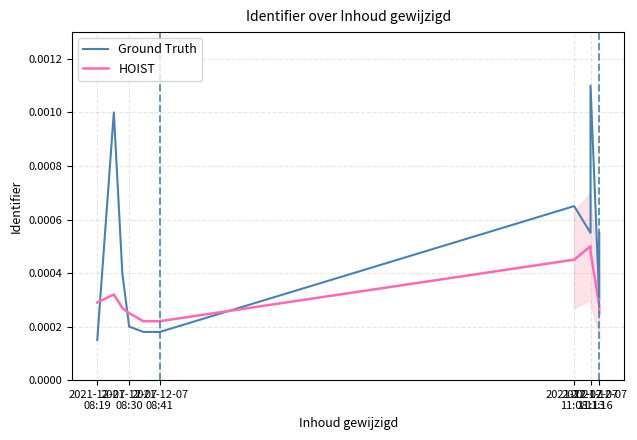

Does the chart display data point markers on the line(s)?

No